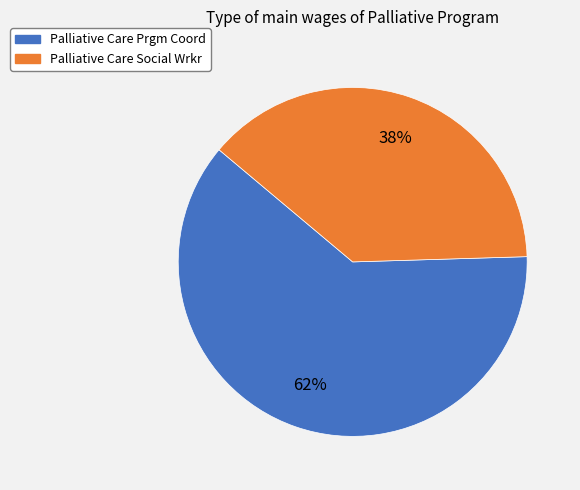

Which has a higher value, Palliative Care Prgm Coord or Palliative Care Social Wrkr?

Palliative Care Prgm Coord